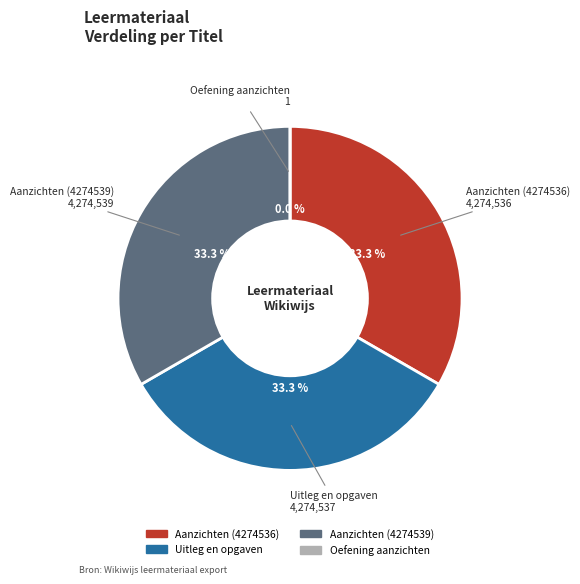

The Uitleg en opgaven slice represents 28% of the pie. True or false?

False